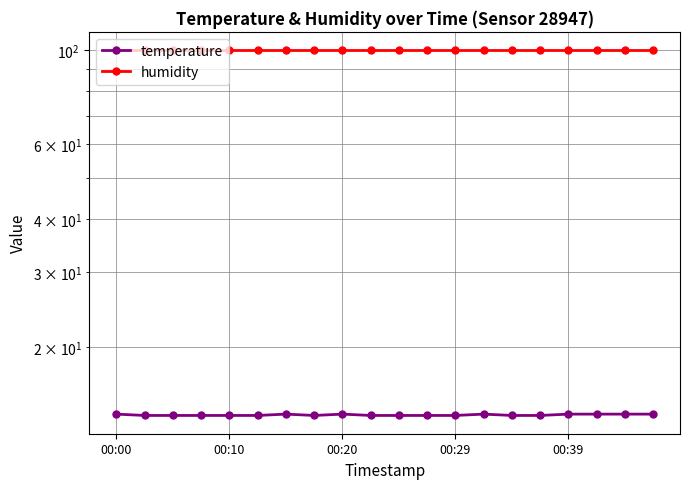

List the series in order of their peak value, highest first.

humidity, temperature